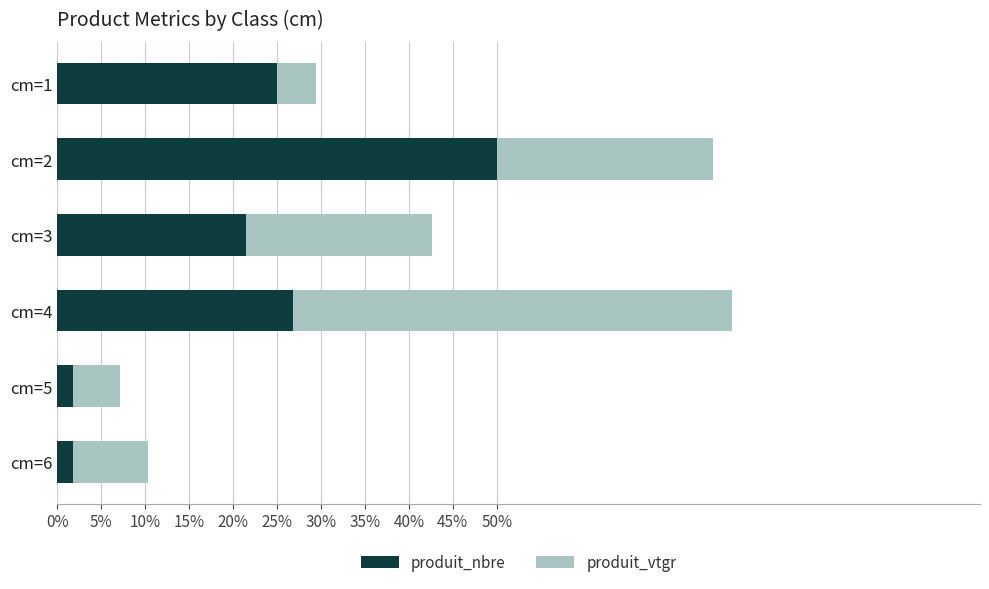

Reading left to right, extract all data points from this chart.

produit_nbre: 0.5	1.0	0.4	0.5	0.0	0.0
produit_vtgr: 0.1	0.5	0.4	1.0	0.1	0.2